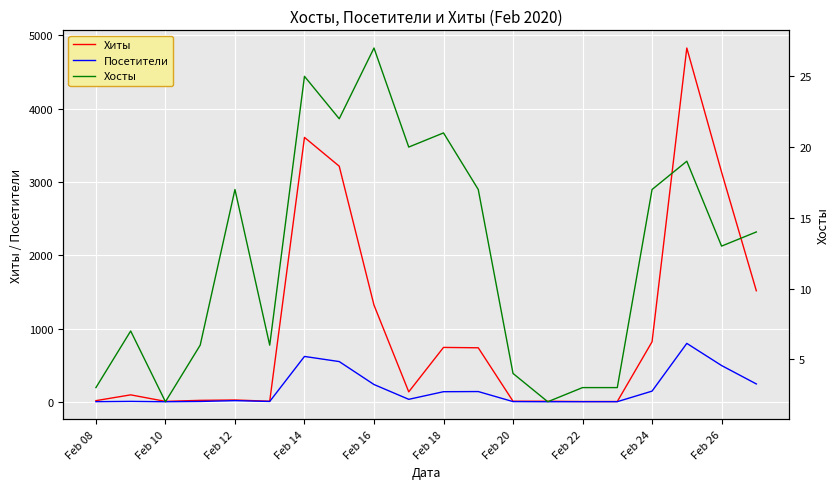

What is the average value of the Хиты series?

1013